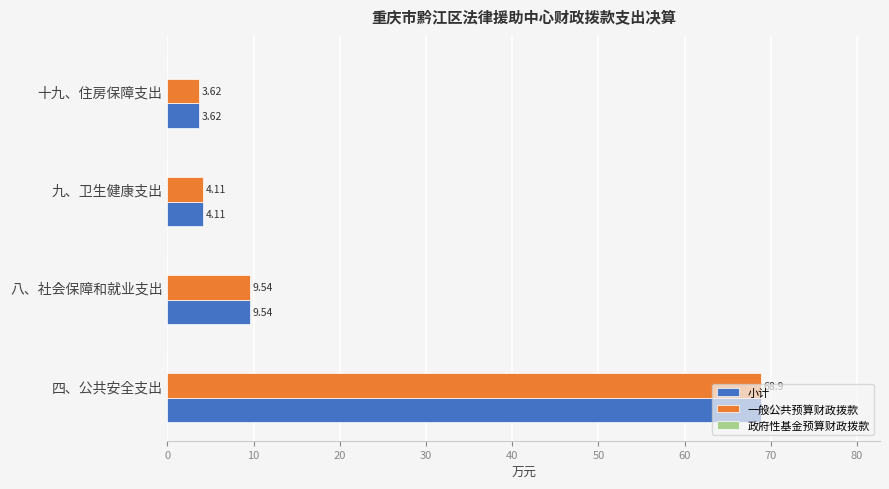

At which label does 一般公共预算财政拨款 reach its peak?

四、公共安全支出